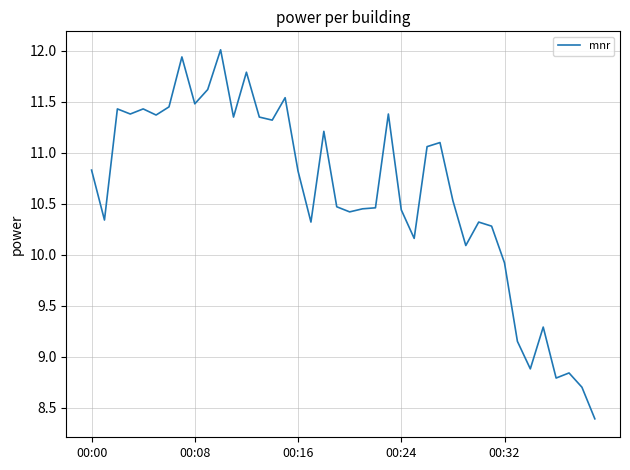

What is the greatest value displayed?

12.0